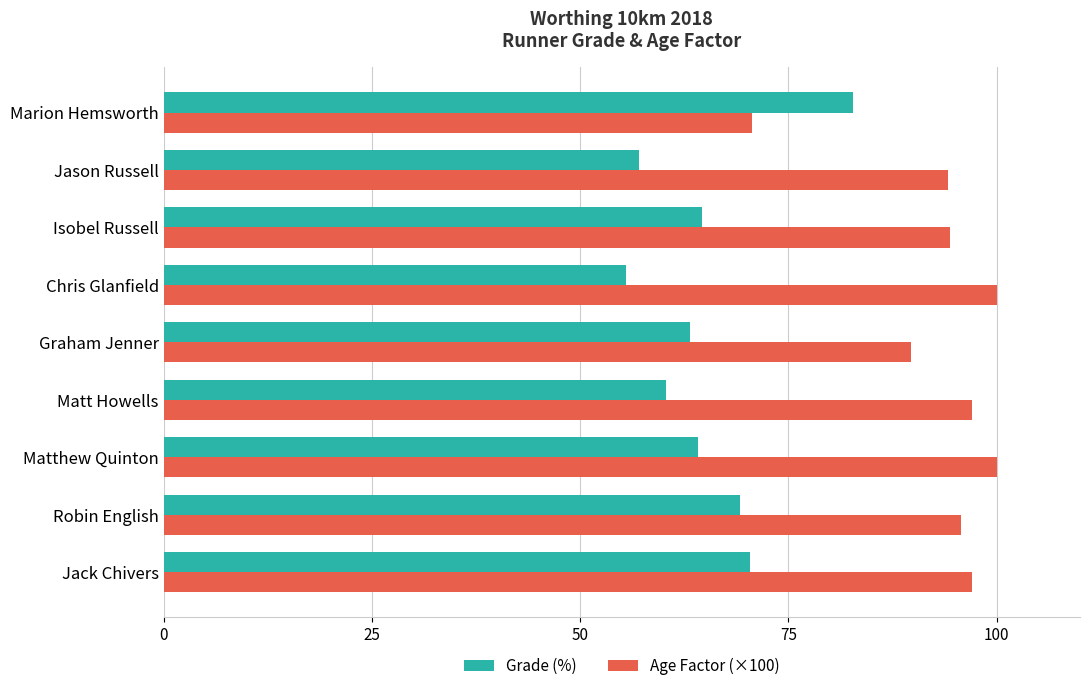

What is the difference between the highest and lowest values at Jack Chivers?

26.7